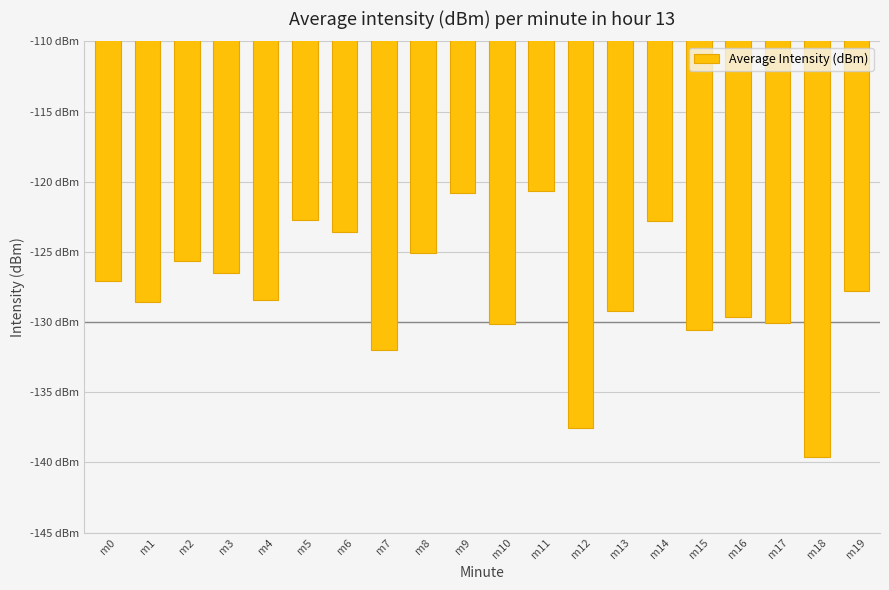

Is it true that the value at m11 is -120.6?

True